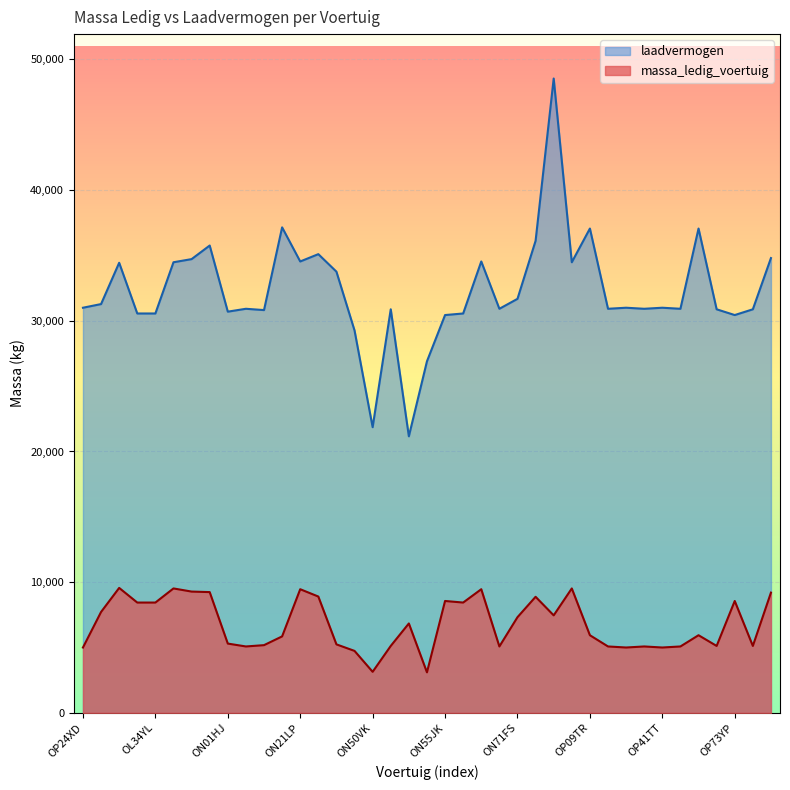

What is the maximum value shown in the chart?

48540